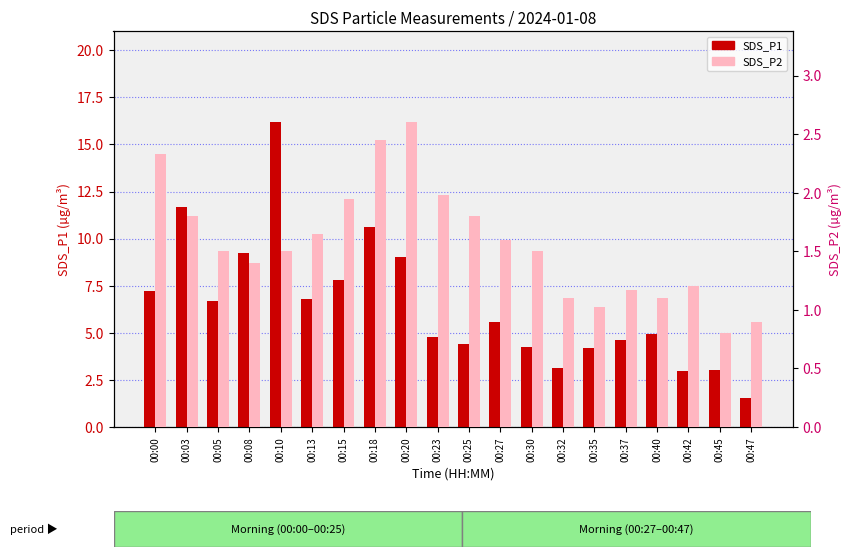

At which label does SDS_P1 reach its minimum?

00:47